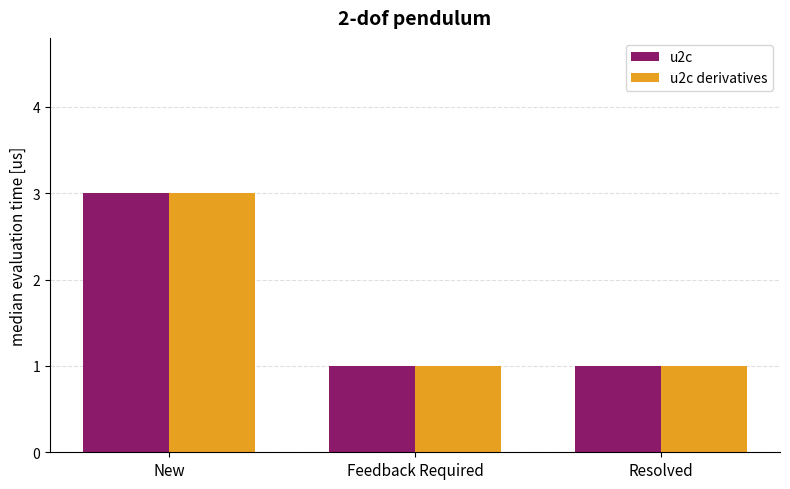

What is the difference between the maximum and minimum values in the u2c series?

2